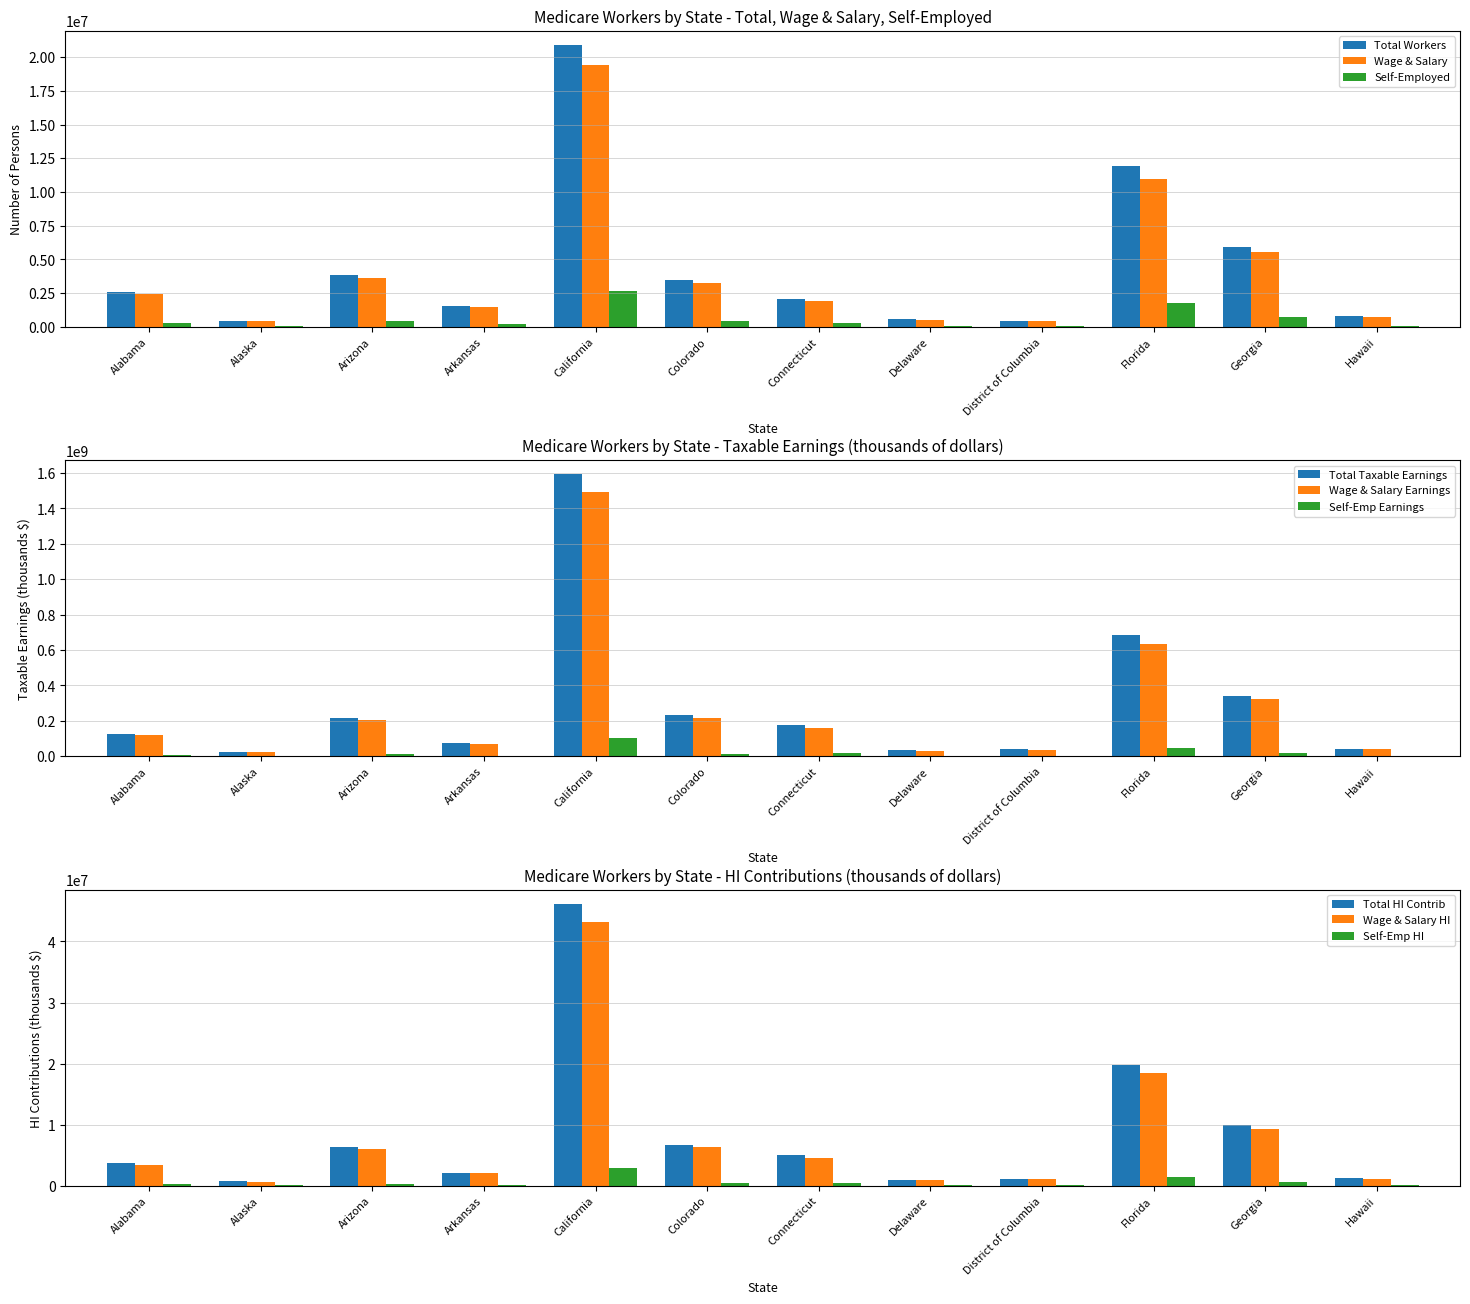

Which label corresponds to the smallest value in the chart?

District of Columbia